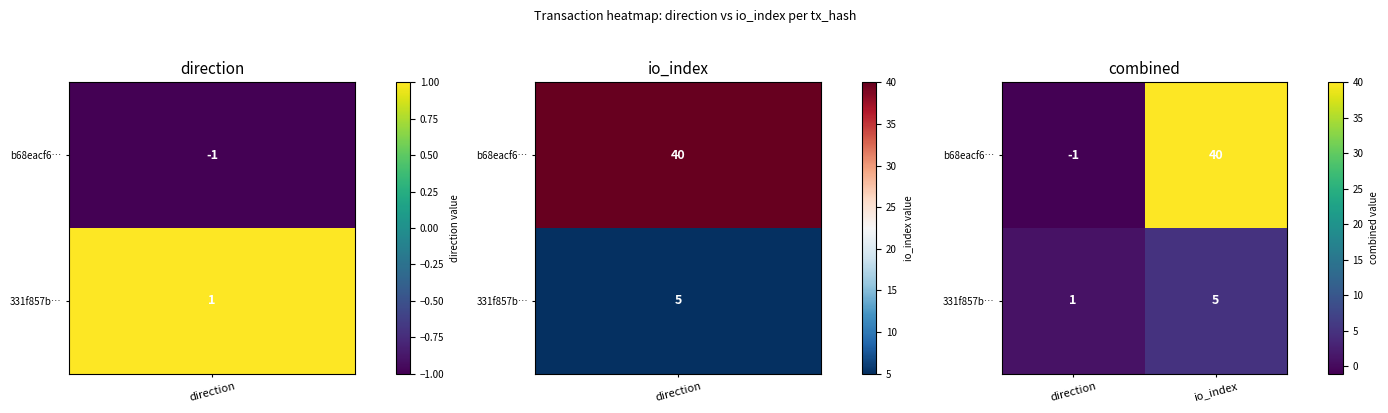

Rank the series by their maximum value, from lowest to highest.

331f857b…, b68eacf6…